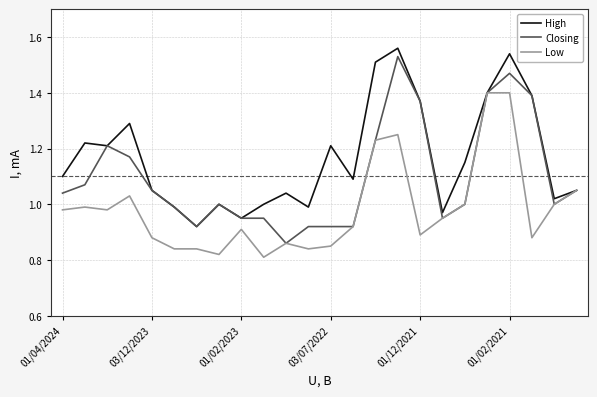

Which series has the largest total across all categories?

High